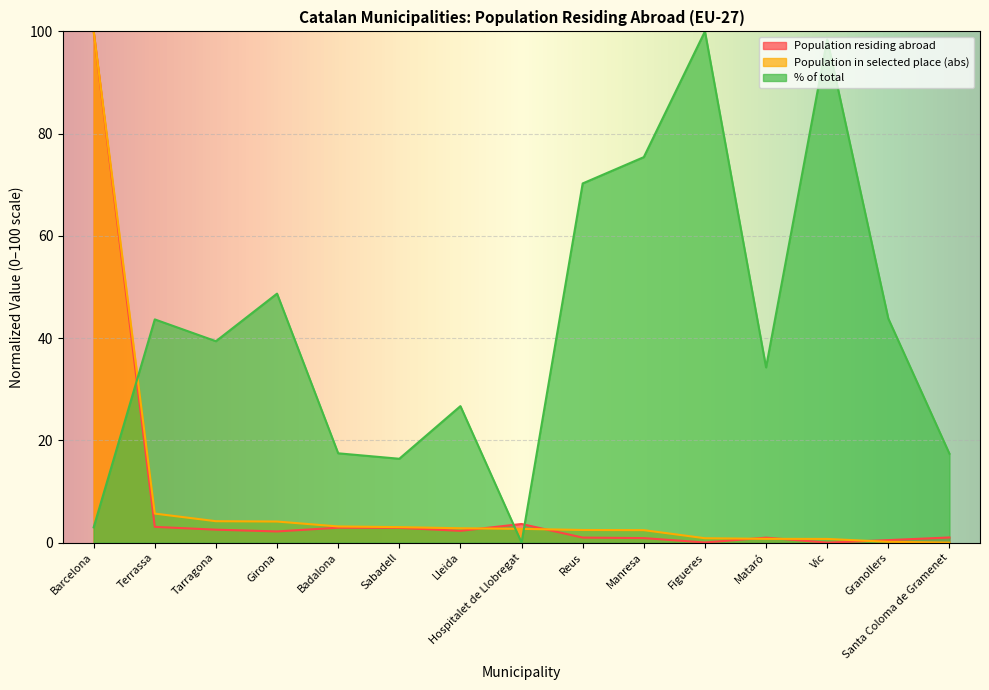

Reading right to left, extract all data points from this chart.

Population residing abroad: Santa Coloma de Gramenet=1.0	Granollers=0.5	Vic=0.0	Mataró=1.0	Figueres=0.0	Manresa=0.9	Reus=1.0	Hospitalet de Llobregat=3.6	Lleida=2.3	Sabadell=2.9	Badalona=2.9	Girona=2.2	Tarragona=2.5	Terrassa=3.1	Barcelona=100.0
Population in selected place (abs): Santa Coloma de Gramenet=0.0	Granollers=0.2	Vic=0.7	Mataró=0.7	Figueres=0.9	Manresa=2.4	Reus=2.5	Hospitalet de Llobregat=2.7	Lleida=2.8	Sabadell=3.0	Badalona=3.2	Girona=4.1	Tarragona=4.2	Terrassa=5.7	Barcelona=100.0
% of total: Santa Coloma de Gramenet=17.4	Granollers=43.8	Vic=98.4	Mataró=34.3	Figueres=100.0	Manresa=75.4	Reus=70.3	Hospitalet de Llobregat=0.0	Lleida=26.7	Sabadell=16.4	Badalona=17.5	Girona=48.7	Tarragona=39.4	Terrassa=43.7	Barcelona=3.0